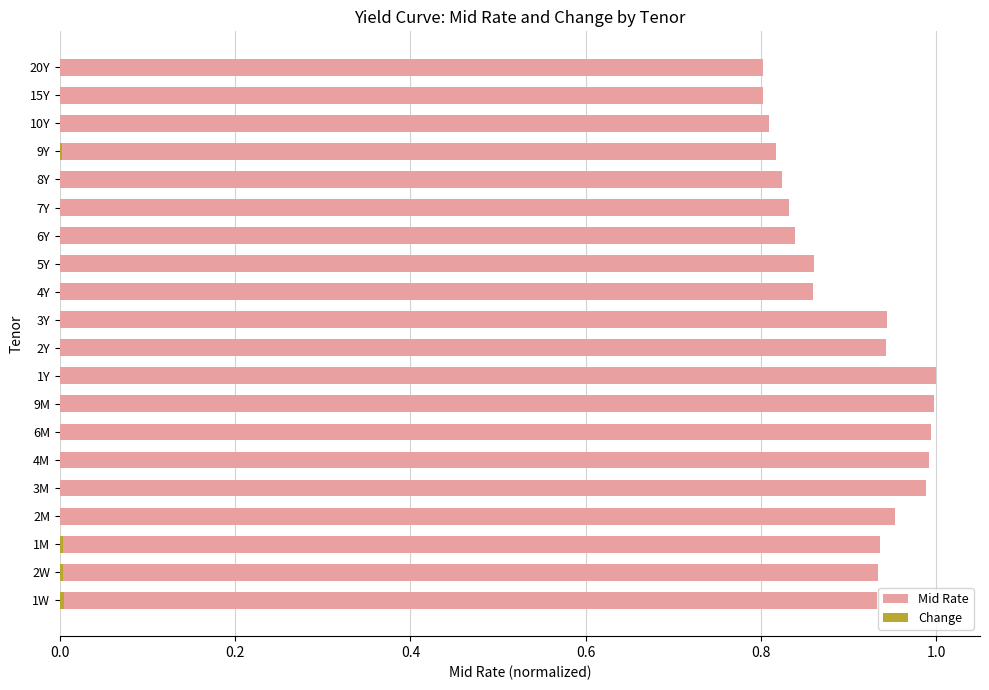

Rank the series at 3M from lowest to highest value.

Change, Mid Rate